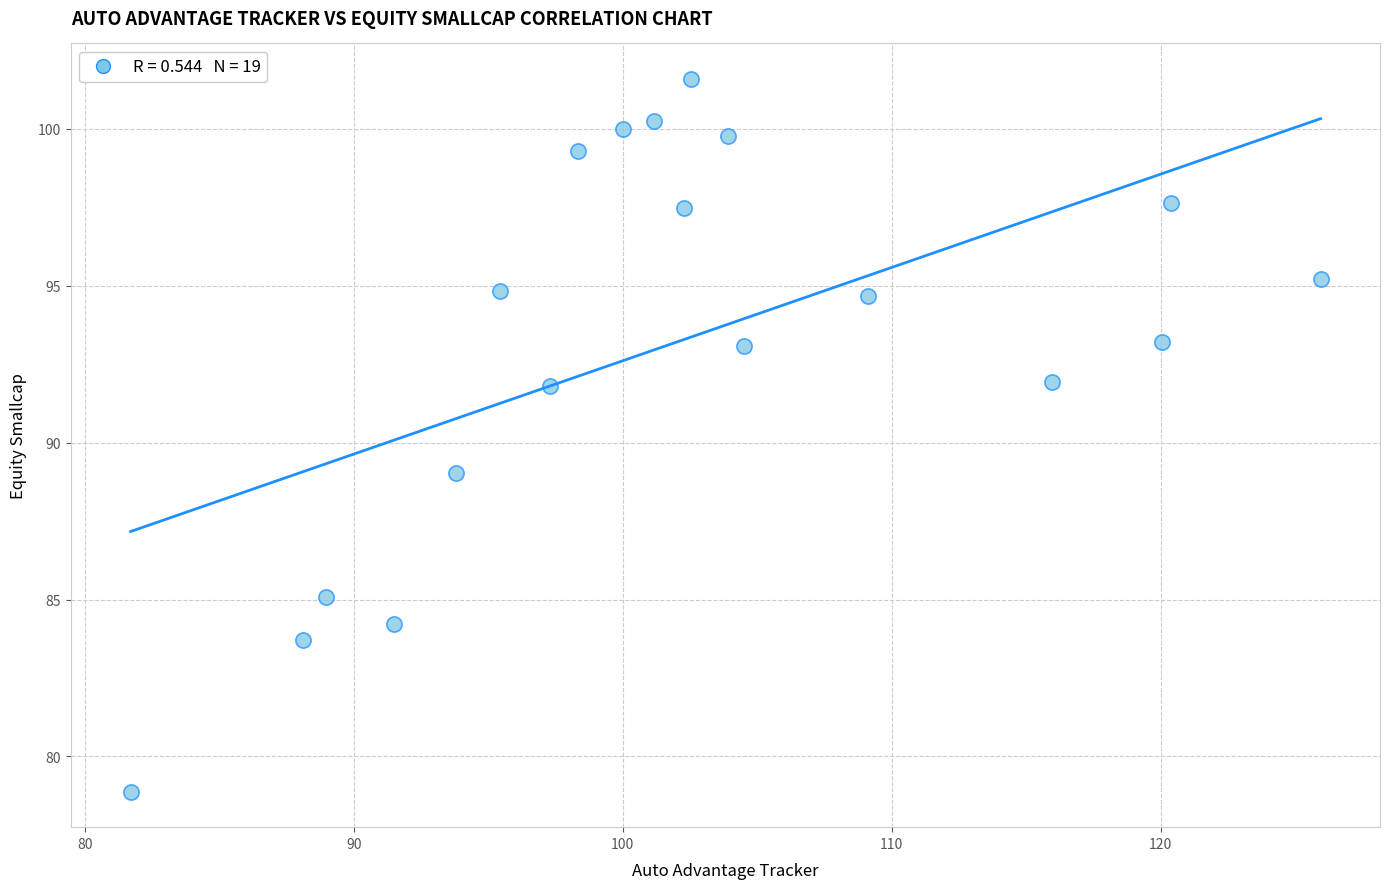

What Y value in the scatter plot is closest to 90?

89.0